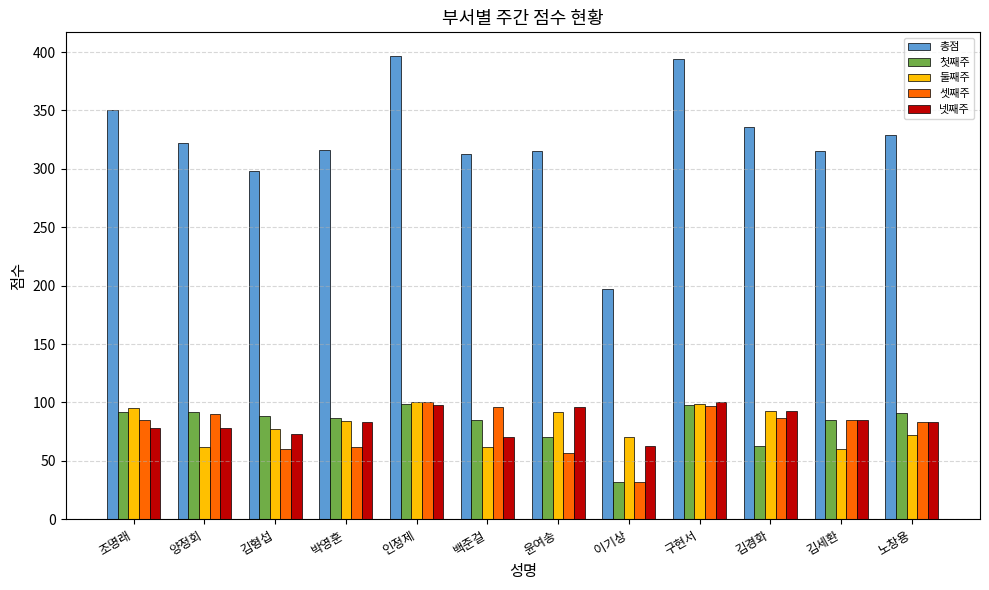

What is the total value across all series at 윤여송?

630